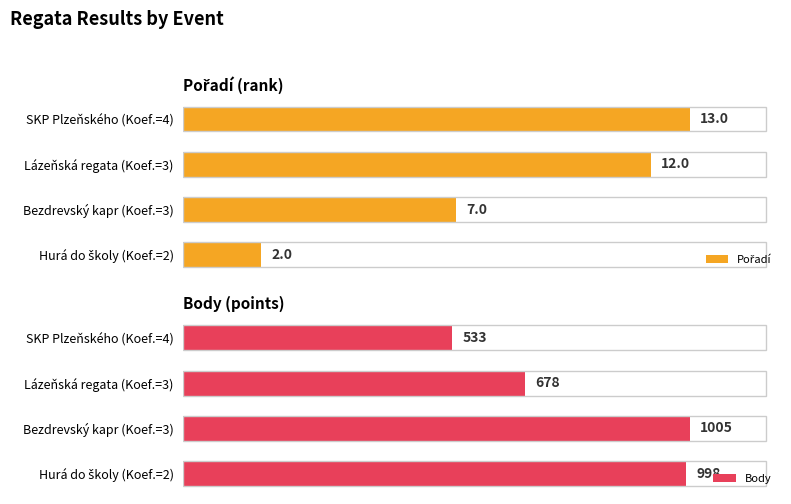

What are all the series names shown in the legend?

Pořadí, Body